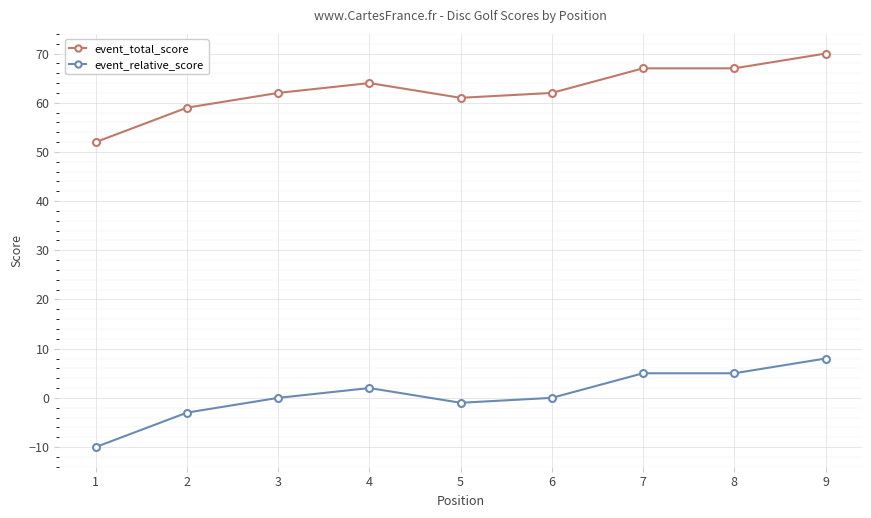

Where is event_relative_score nearest to the value -1?

5